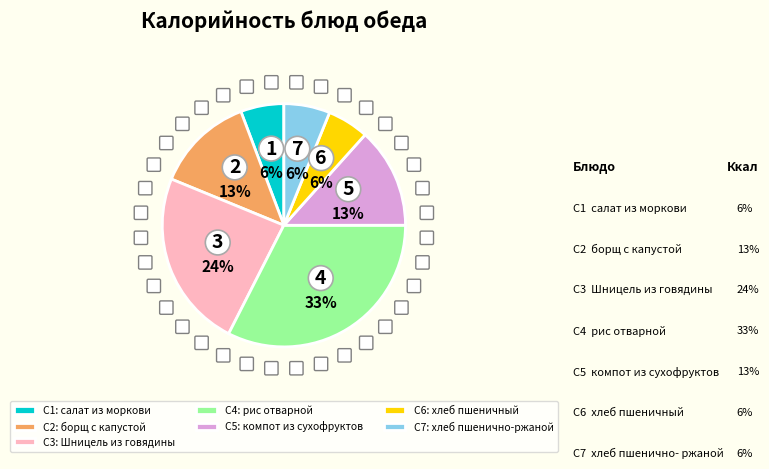

To the nearest percent, what is the difference between the largest and smallest slice percentages?

27%